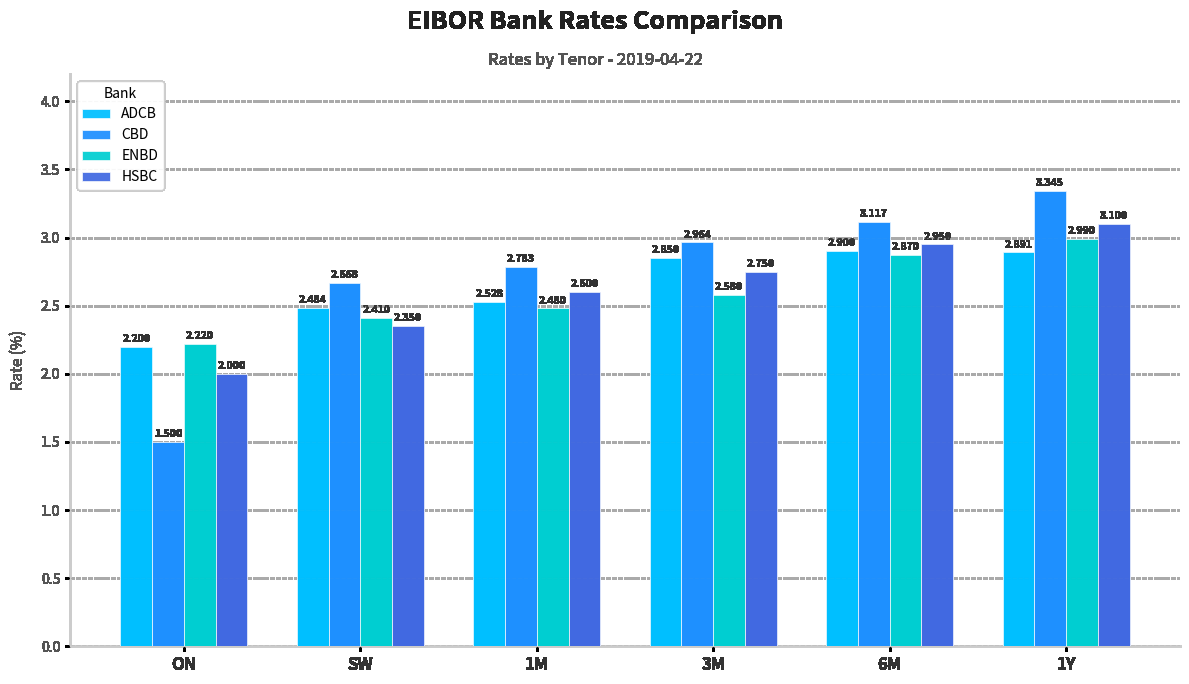

Is it true that HSBC equals 2.4 at SW?

True